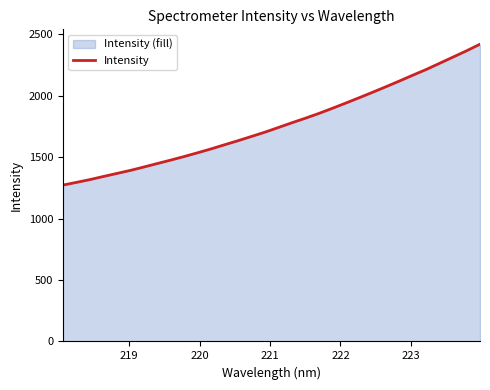

Count the number of categories in the chart.

32